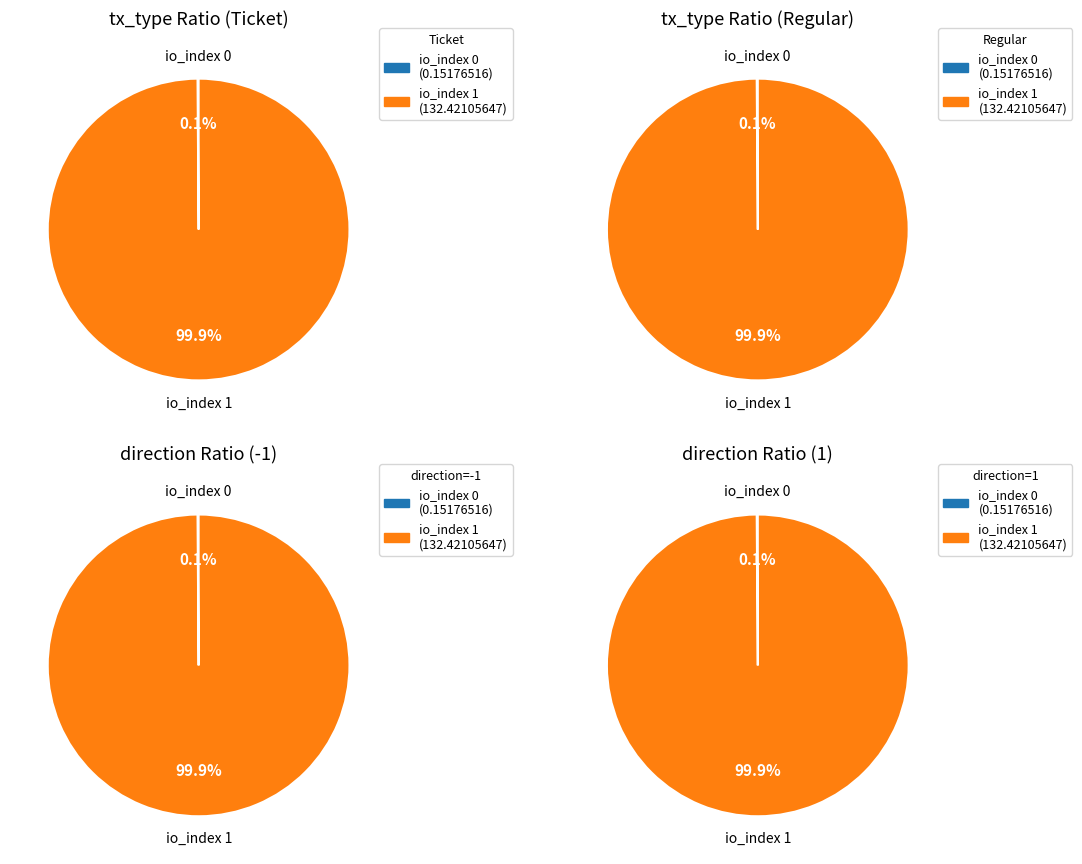

Combined, what portion of the pie is io_index=1 and io_index=0?

100.0%